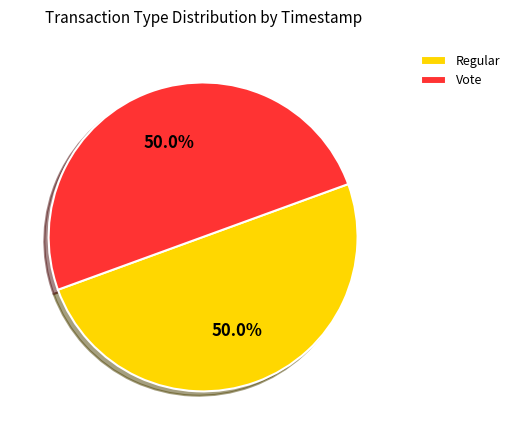

How many slices are in this pie chart?

2